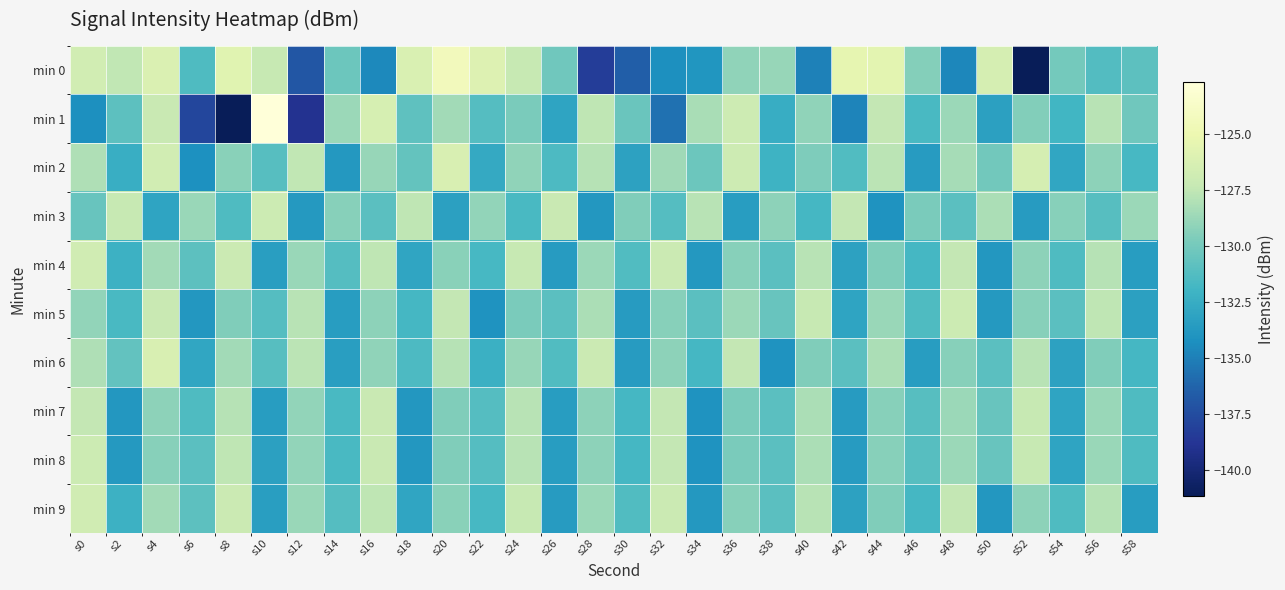

What is the total value across all series at s8?

-1295.5